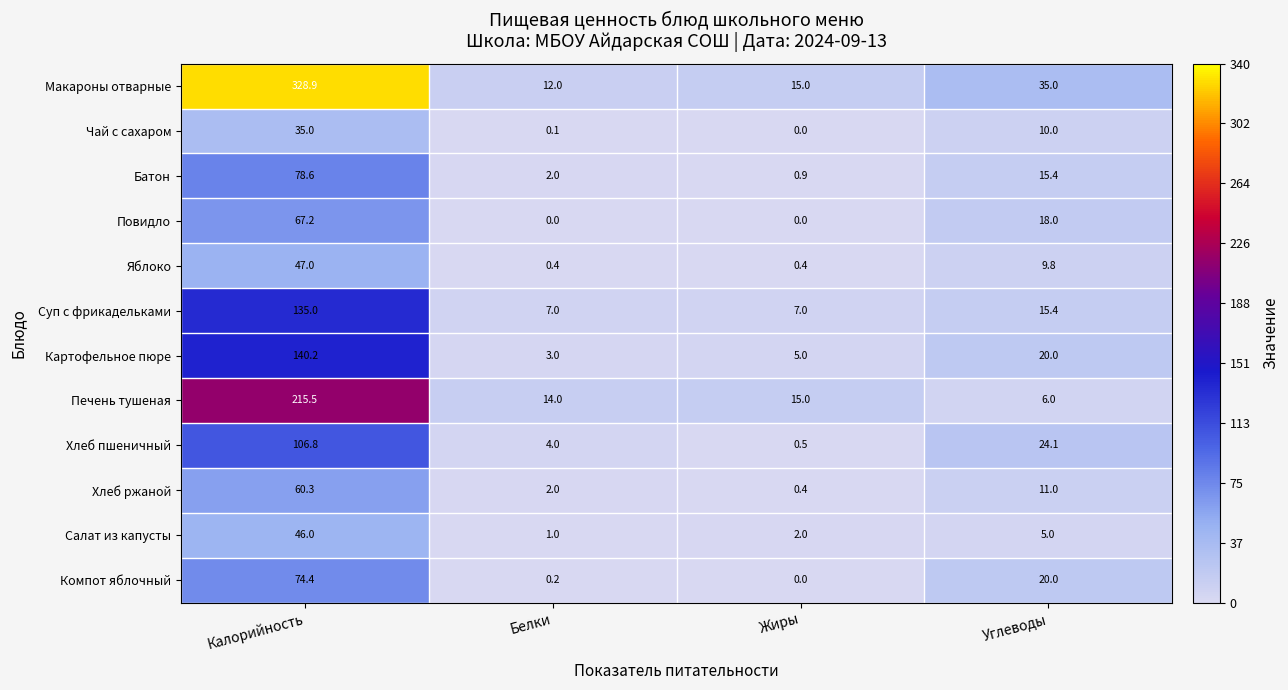

What is the spread (max minus min) of values at Углеводы?

30.0